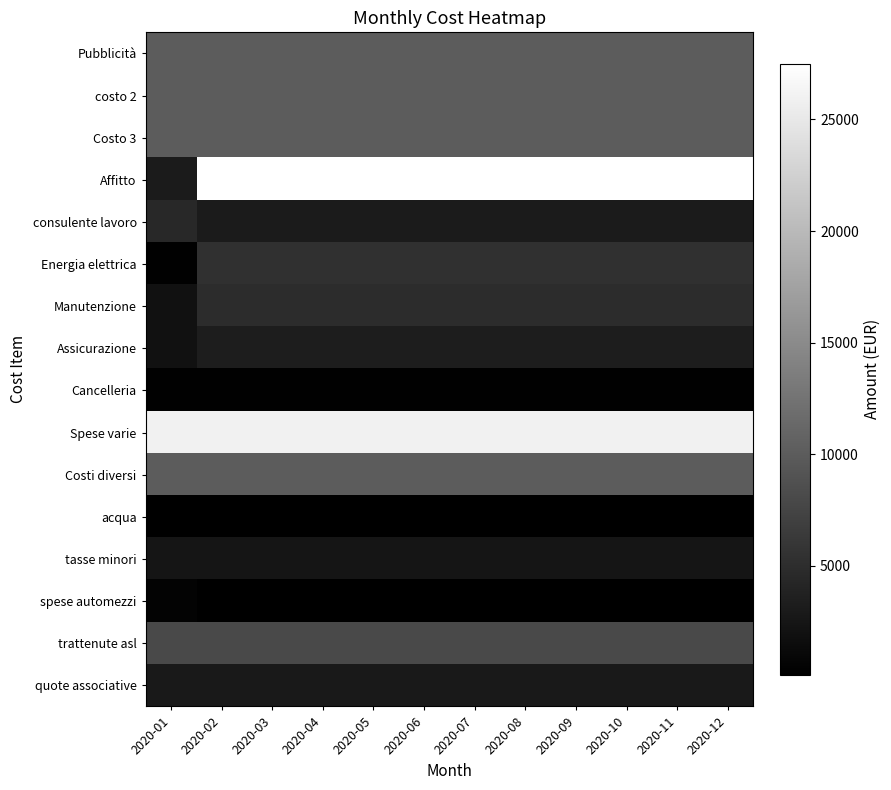

Reading left to right, transcribe all the data shown in this chart.

Pubblicità: 2020-01=10000	2020-02=10000	2020-03=10000	2020-04=10000	2020-05=10000	2020-06=10000	2020-07=10000	2020-08=10000	2020-09=10000	2020-10=10000	2020-11=10000	2020-12=10000
costo 2: 2020-01=10000	2020-02=10000	2020-03=10000	2020-04=10000	2020-05=10000	2020-06=10000	2020-07=10000	2020-08=10000	2020-09=10000	2020-10=10000	2020-11=10000	2020-12=10000
Costo 3: 2020-01=10000	2020-02=10000	2020-03=10000	2020-04=10000	2020-05=10000	2020-06=10000	2020-07=10000	2020-08=10000	2020-09=10000	2020-10=10000	2020-11=10000	2020-12=10000
Affitto: 2020-01=3000	2020-02=27500	2020-03=27500	2020-04=27500	2020-05=27500	2020-06=27500	2020-07=27500	2020-08=27500	2020-09=27500	2020-10=27500	2020-11=27500	2020-12=27500
consulente lavoro: 2020-01=4500	2020-02=3050	2020-03=3050	2020-04=3050	2020-05=3050	2020-06=3050	2020-07=3050	2020-08=3050	2020-09=3050	2020-10=3050	2020-11=3050	2020-12=3050
Energia elettrica: 2020-01=300	2020-02=5300	2020-03=5300	2020-04=5300	2020-05=5300	2020-06=5300	2020-07=5300	2020-08=5300	2020-09=5300	2020-10=5300	2020-11=5300	2020-12=5300
Manutenzione: 2020-01=2000	2020-02=5000	2020-03=5000	2020-04=5000	2020-05=5000	2020-06=5000	2020-07=5000	2020-08=5000	2020-09=5000	2020-10=5000	2020-11=5000	2020-12=5000
Assicurazione: 2020-01=2000	2020-02=3250	2020-03=3250	2020-04=3250	2020-05=3250	2020-06=3250	2020-07=3250	2020-08=3250	2020-09=3250	2020-10=3250	2020-11=3250	2020-12=3250
Cancelleria: 2020-01=250	2020-02=250	2020-03=250	2020-04=250	2020-05=250	2020-06=250	2020-07=250	2020-08=250	2020-09=250	2020-10=250	2020-11=250	2020-12=250
Spese varie: 2020-01=26000	2020-02=26000	2020-03=26000	2020-04=26000	2020-05=26000	2020-06=26000	2020-07=26000	2020-08=26000	2020-09=26000	2020-10=26000	2020-11=26000	2020-12=26000
Costi diversi: 2020-01=10000	2020-02=10000	2020-03=10000	2020-04=10000	2020-05=10000	2020-06=10000	2020-07=10000	2020-08=10000	2020-09=10000	2020-10=10000	2020-11=10000	2020-12=10000
acqua: 2020-01=100	2020-02=100	2020-03=100	2020-04=100	2020-05=100	2020-06=100	2020-07=100	2020-08=100	2020-09=100	2020-10=100	2020-11=100	2020-12=100
tasse minori: 2020-01=2350	2020-02=2350	2020-03=2350	2020-04=2350	2020-05=2350	2020-06=2350	2020-07=2350	2020-08=2350	2020-09=2350	2020-10=2350	2020-11=2350	2020-12=2350
spese automezzi: 2020-01=500	2020-02=150	2020-03=150	2020-04=150	2020-05=150	2020-06=150	2020-07=150	2020-08=150	2020-09=150	2020-10=150	2020-11=150	2020-12=150
trattenute asl: 2020-01=8000	2020-02=8000	2020-03=8000	2020-04=8000	2020-05=8000	2020-06=8000	2020-07=8000	2020-08=8000	2020-09=8000	2020-10=8000	2020-11=8000	2020-12=8000
quote associative: 2020-01=2800	2020-02=2800	2020-03=2800	2020-04=2800	2020-05=2800	2020-06=2800	2020-07=2800	2020-08=2800	2020-09=2800	2020-10=2800	2020-11=2800	2020-12=2800